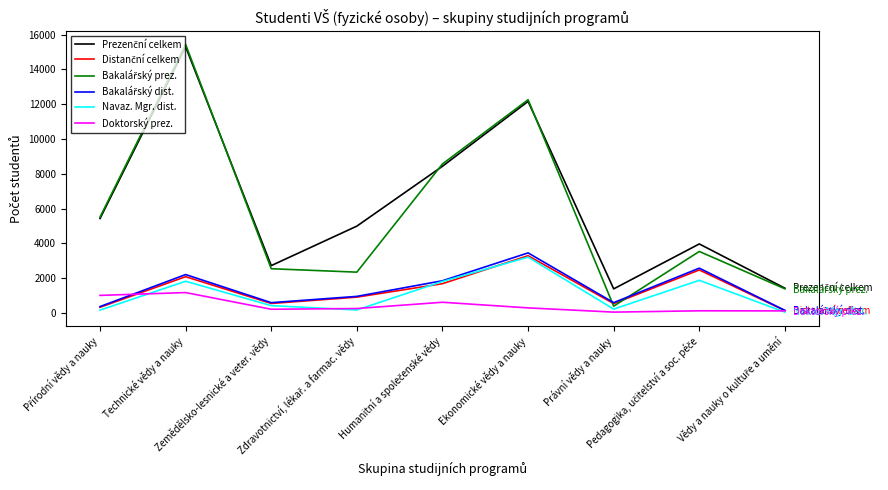

What is the label of the 2nd point from the left?

Technické vědy a nauky